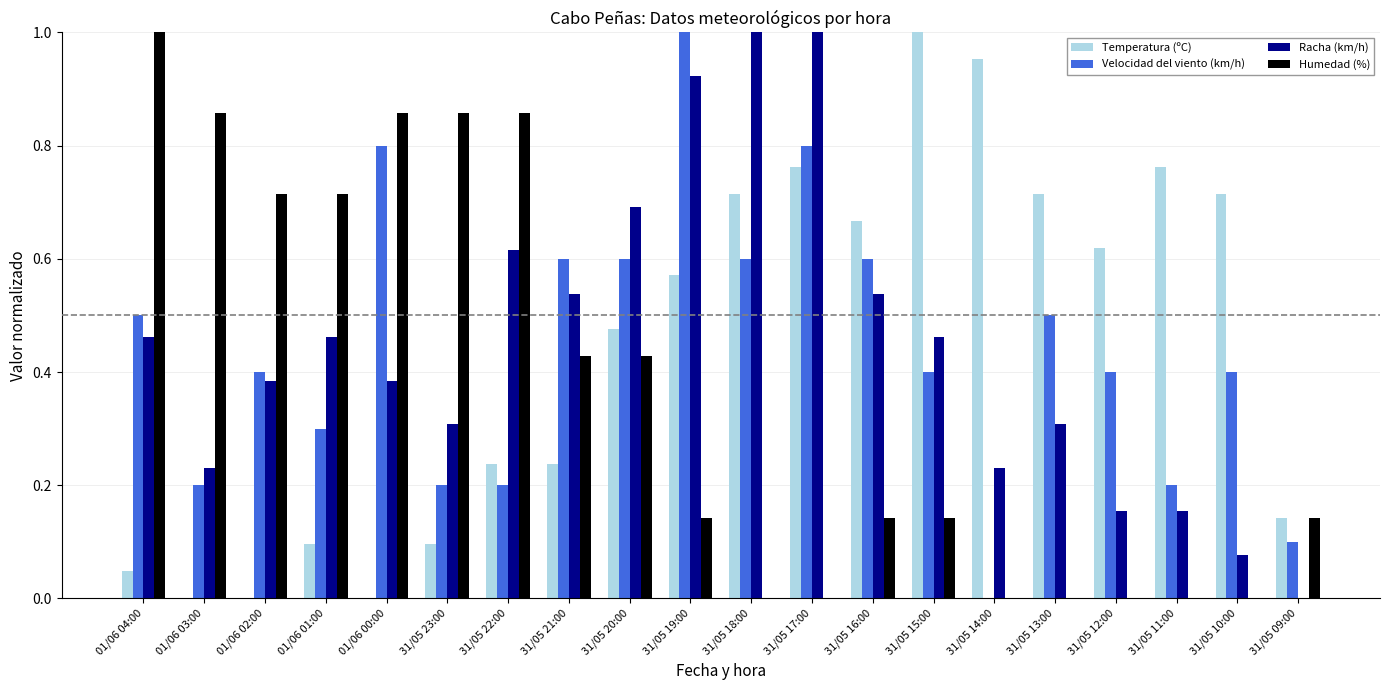

Which series changed the most between 31/05 19:00 and 31/05 12:00?

Racha (km/h)